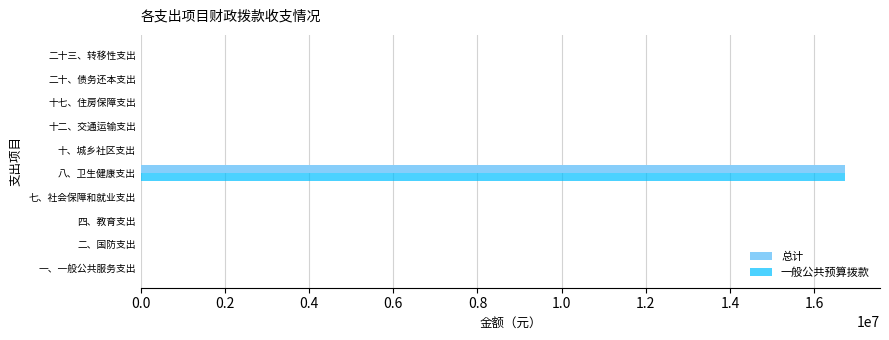

What is the maximum value shown in the chart?

16723759.3